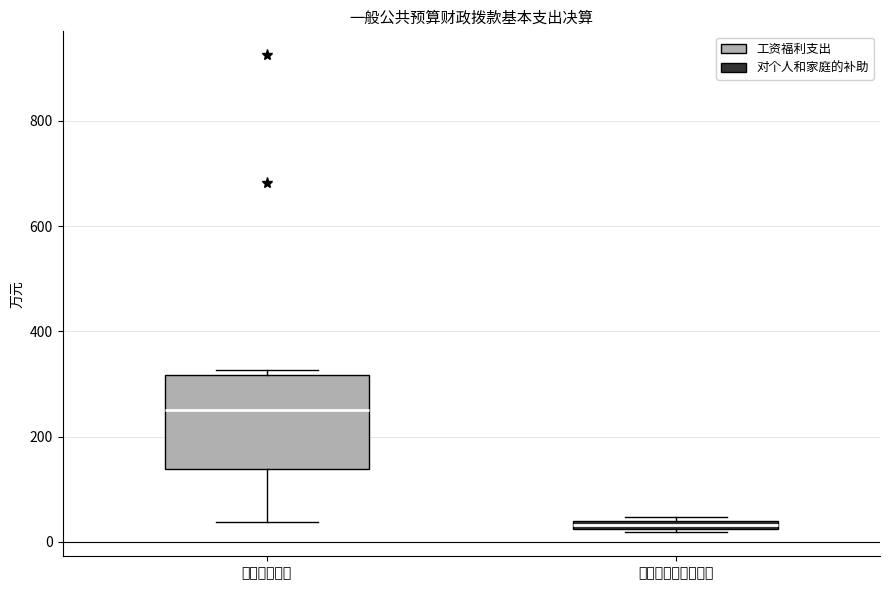

Which box has the lowest median line?

对个人和家庭的补助